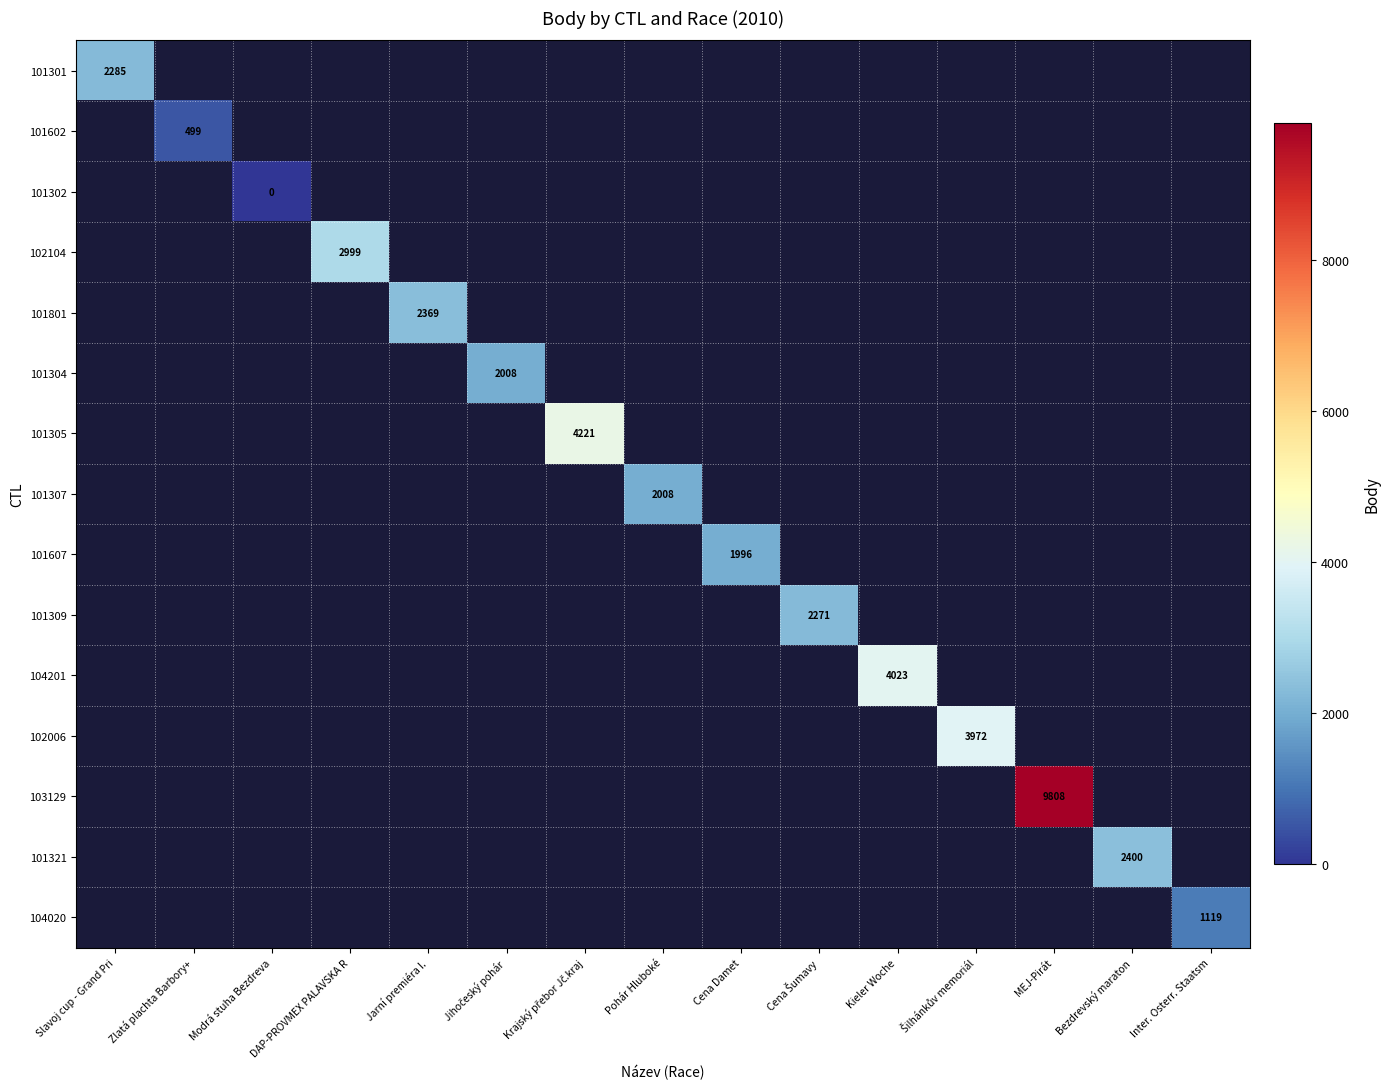

Is the value of 101304 at Jihočeský pohár greater than the value of 101309 at Pohár Hluboké?

No